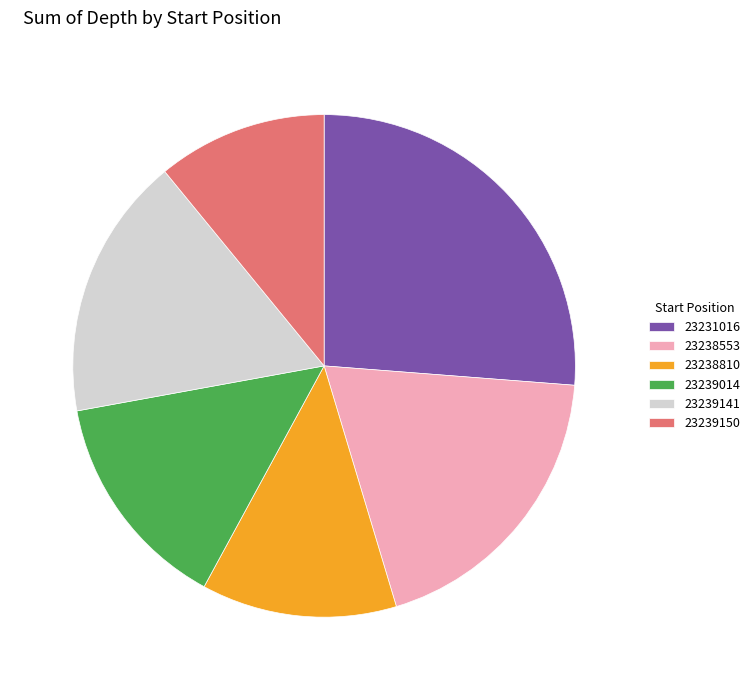

What is the ratio of the value at 23231016 to the value at 23238553?

1.4